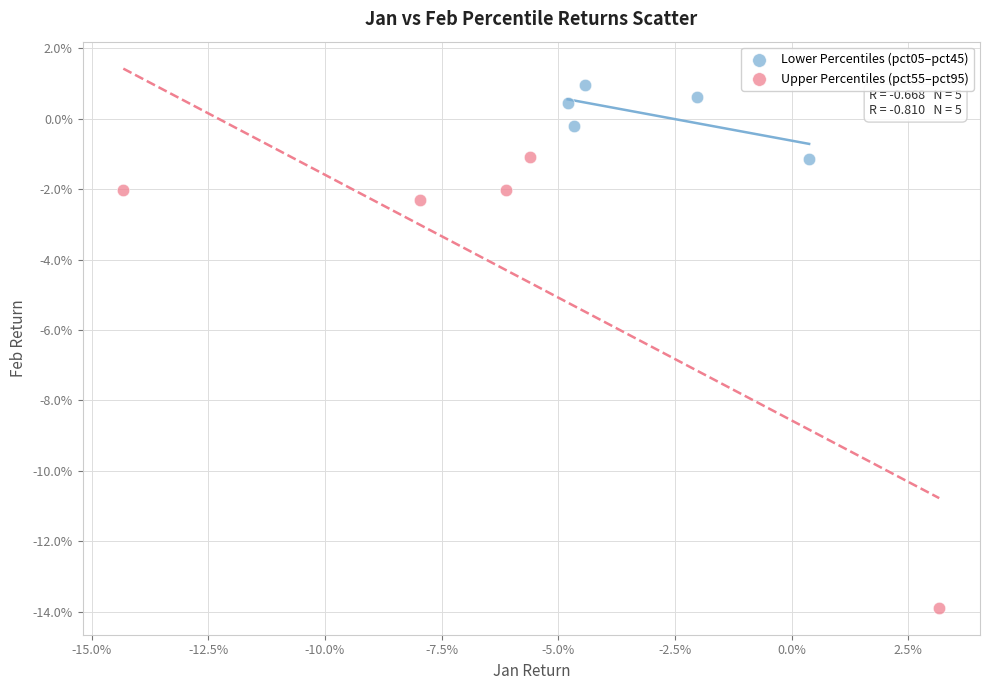

Which series contains the highest Y value?

Lower Percentiles (pct05–pct45)